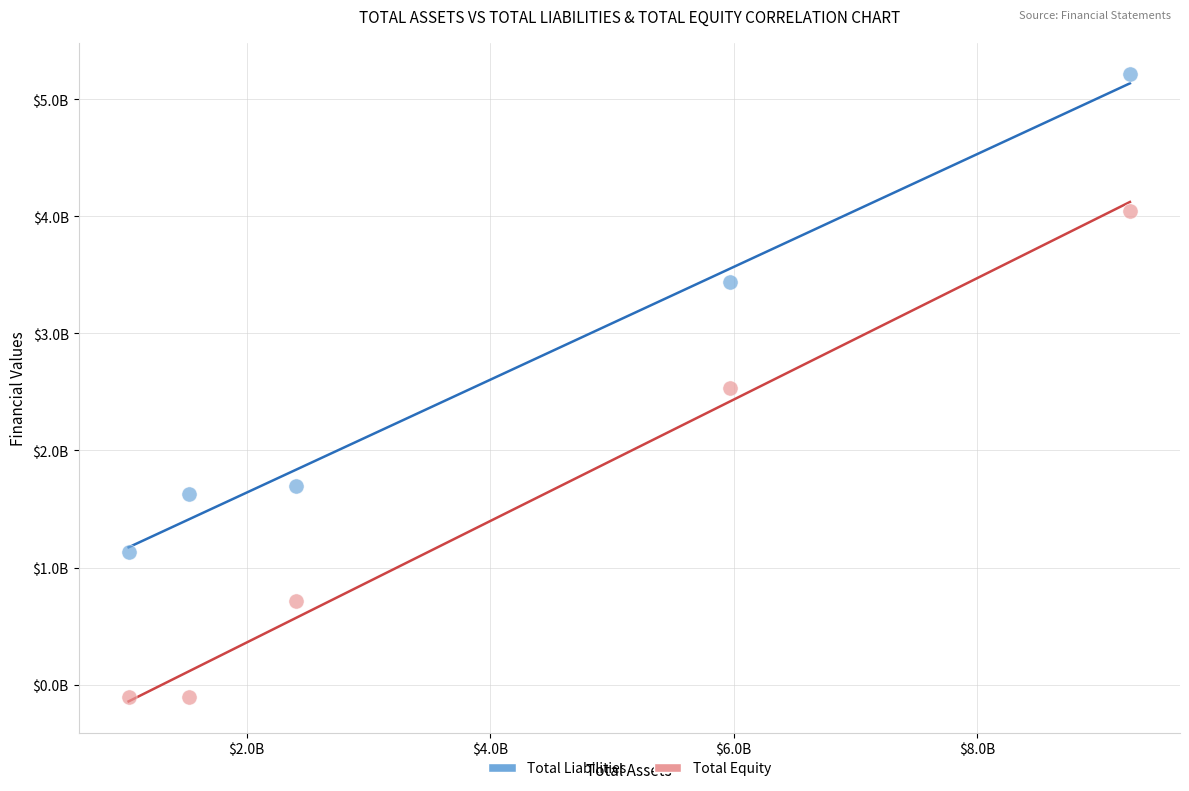

Which series contains the highest Y value?

Total Liabilities